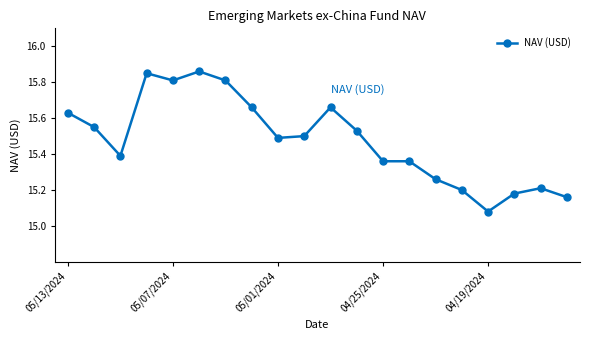

What is the difference between the maximum and minimum values?

0.8